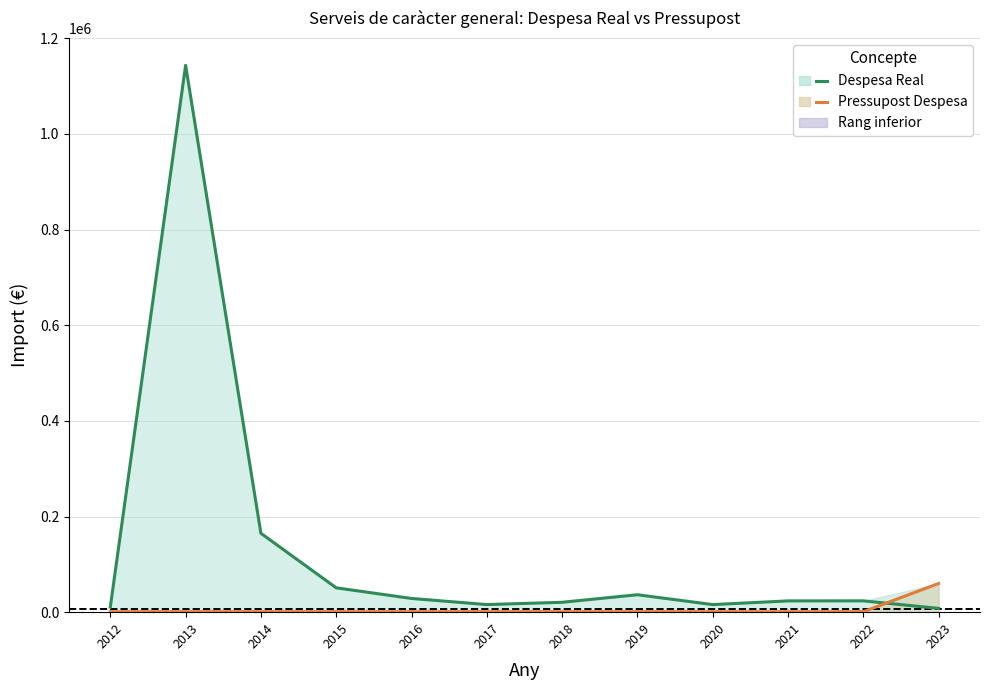

What is the sum of the Pressupost Despesa values at 2015 and 2018?

2000.0